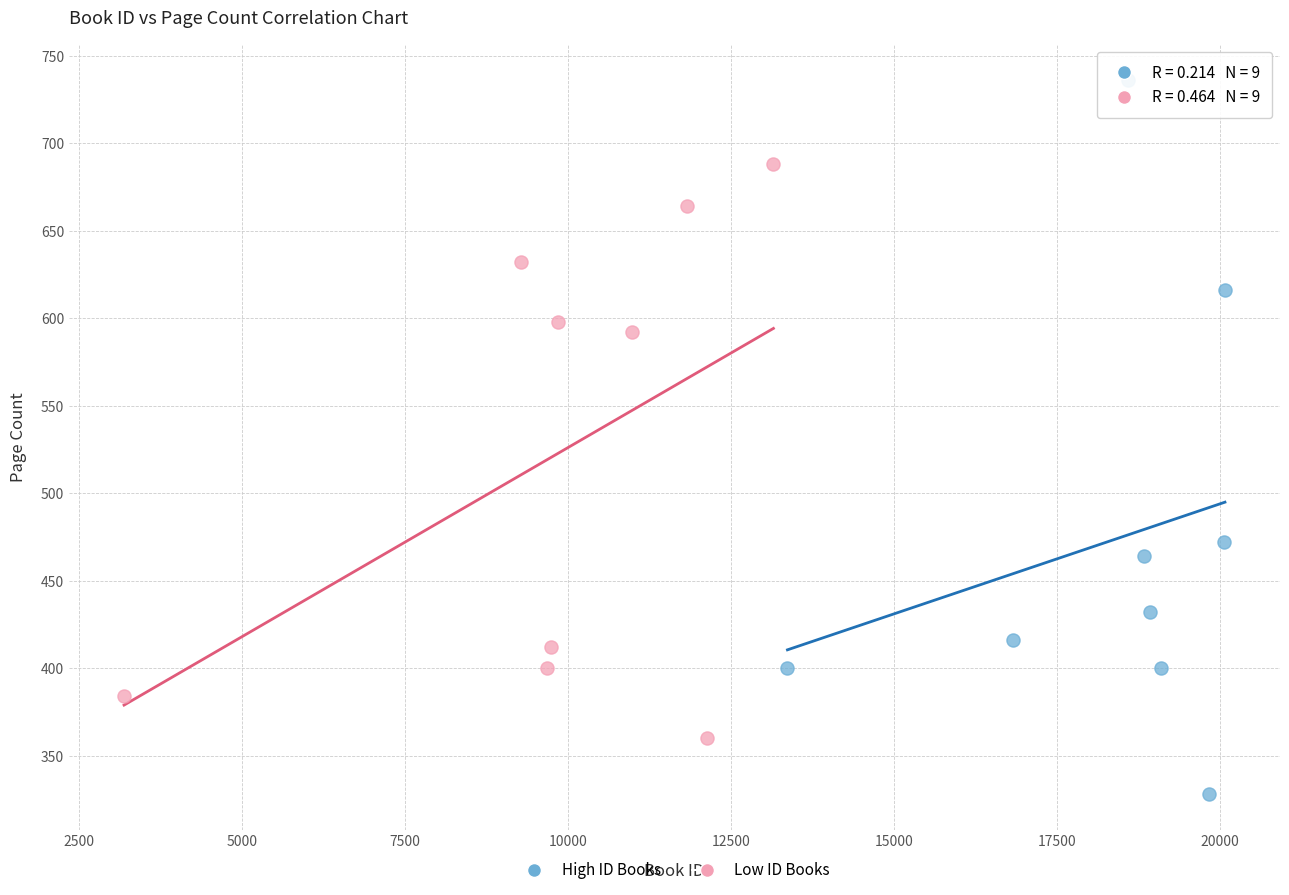

Which series has the widest spread of Y values?

High ID Books